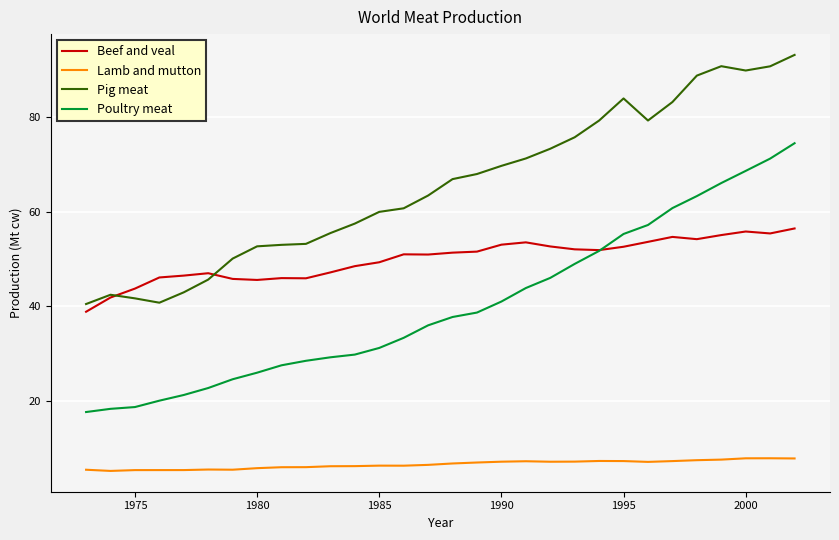

True or false: Beef and veal and Lamb and mutton cross at least once.

False